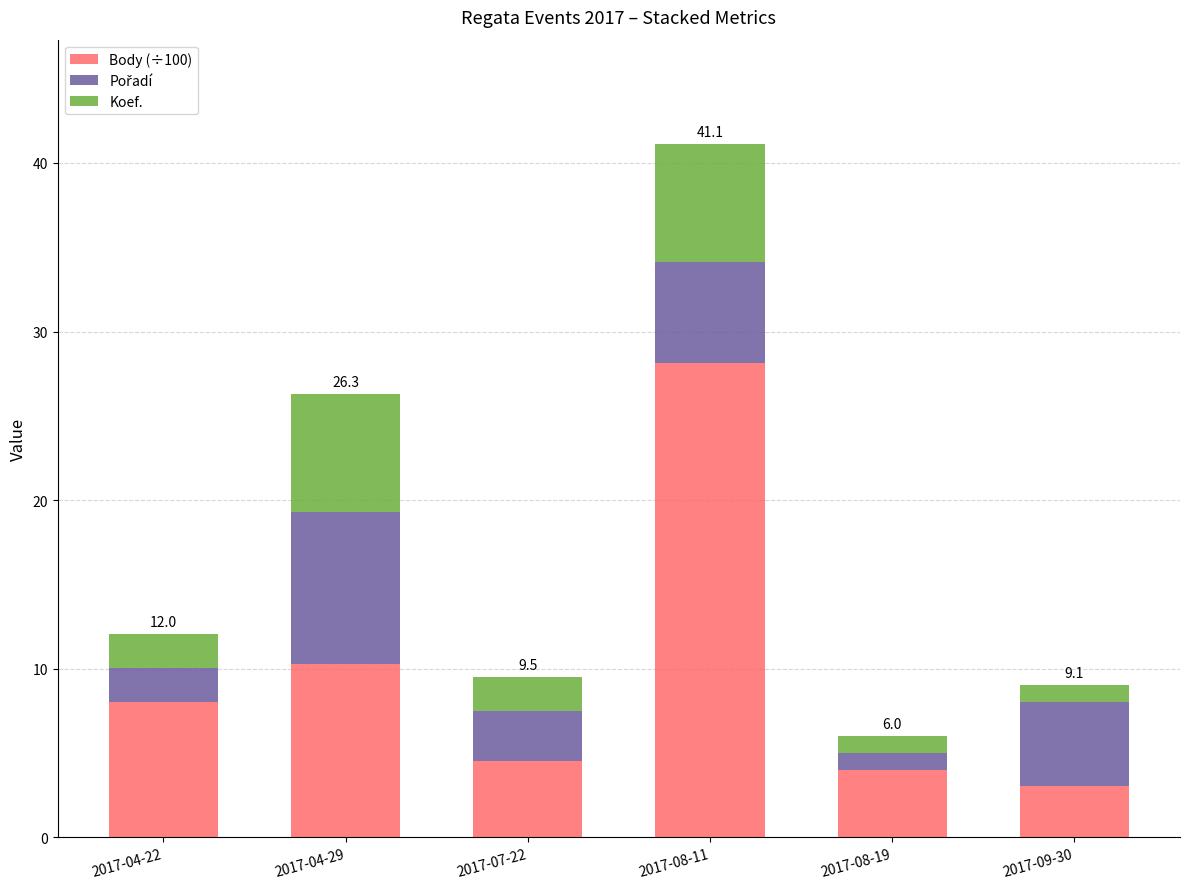

What is the total value across all series at 2017-04-22?

12.0